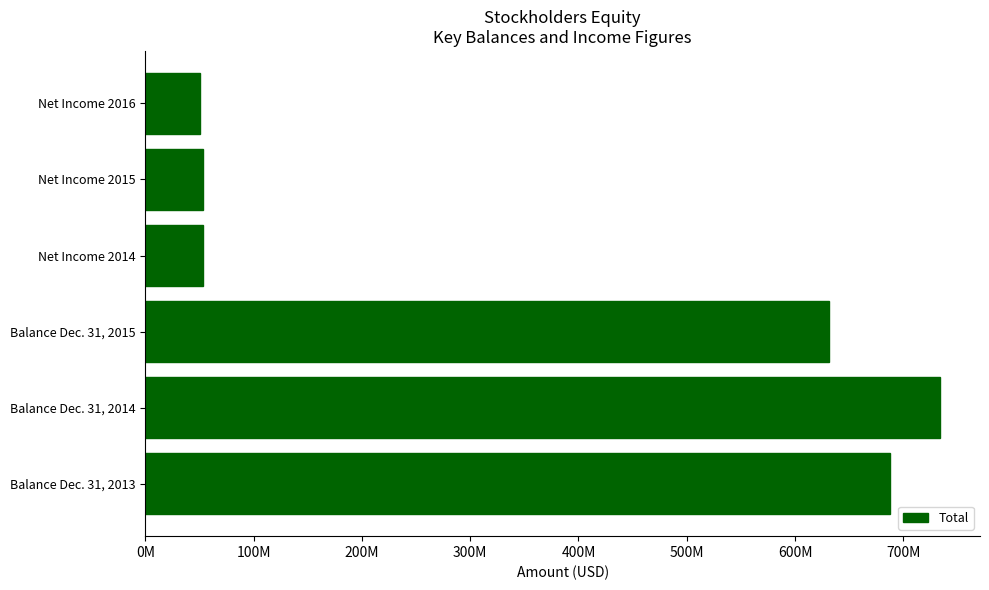

Does the chart contain any negative values?

No